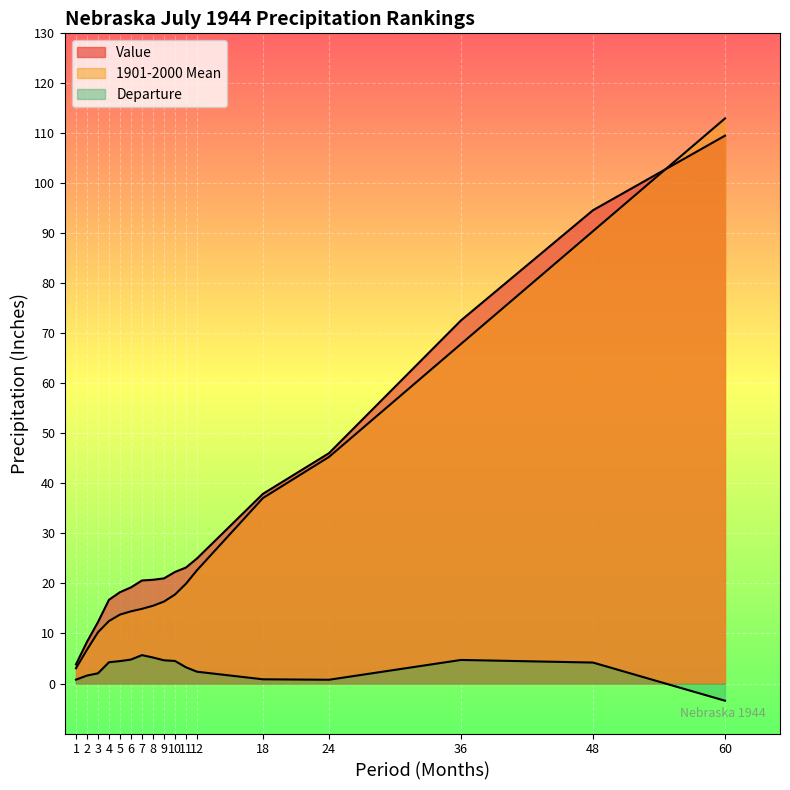

True or false: 1901-2000 Mean and Departure cross at least once.

False